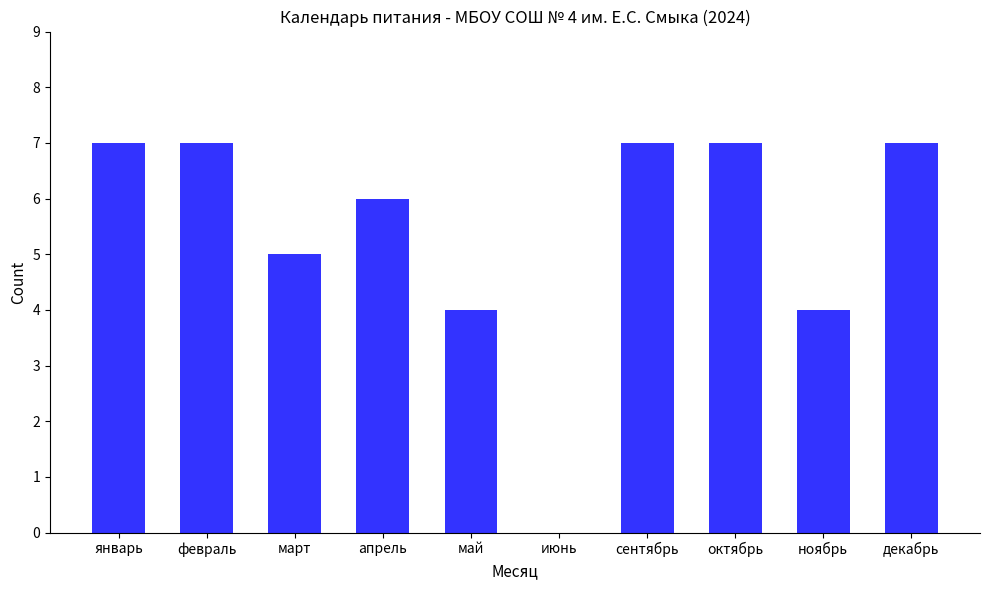

What is the sum of the values at январь and март?

12